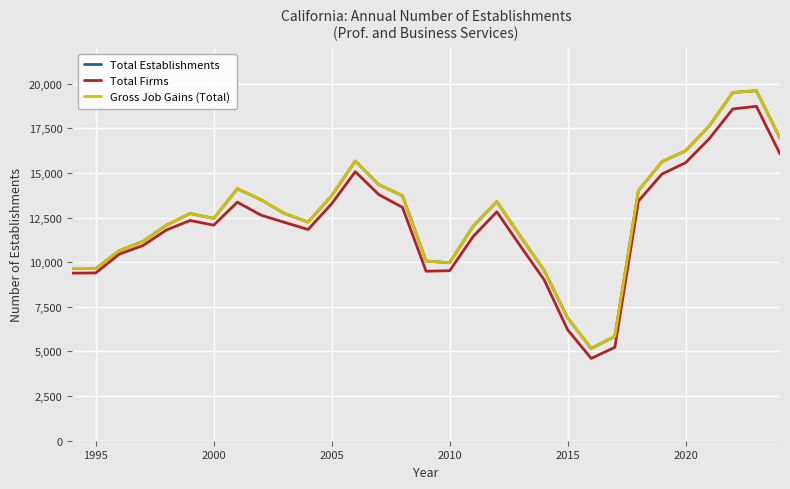

Which series has the largest range (max minus min)?

Total Establishments